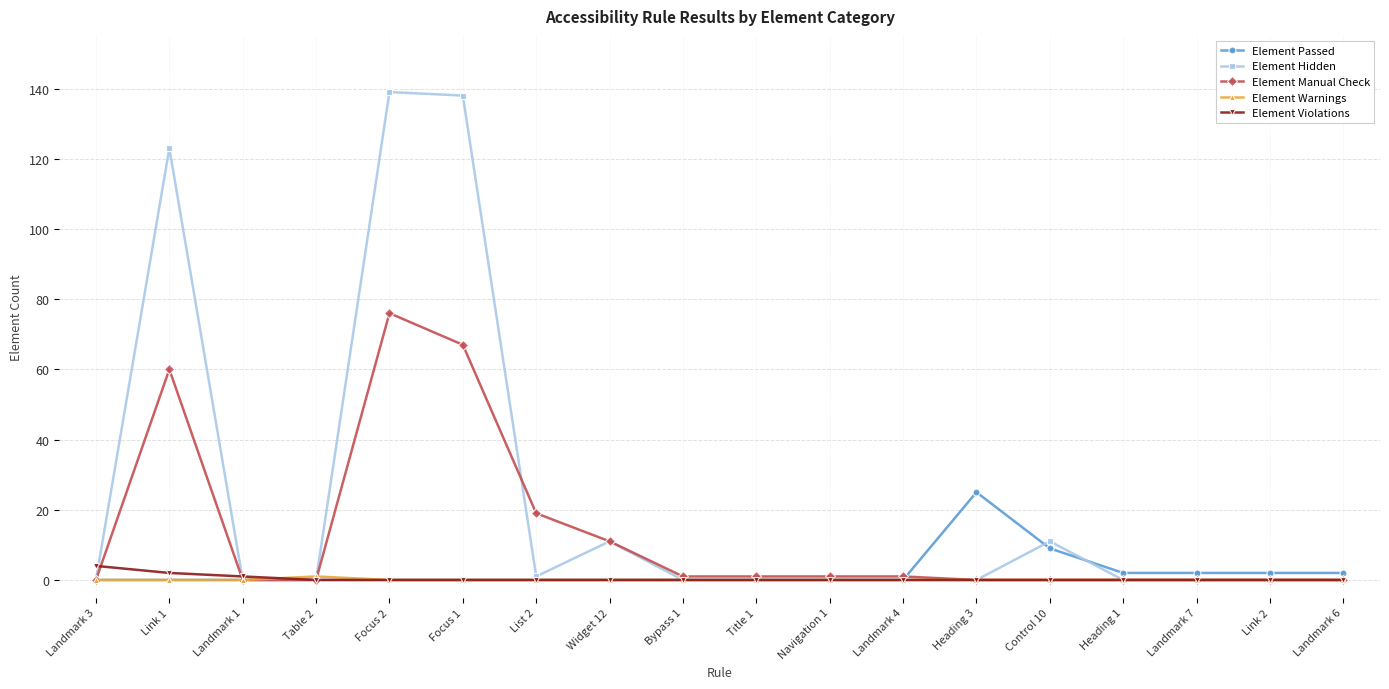

Reading left to right, extract all data points from this chart.

Element Passed: Landmark 3=0	Link 1=0	Landmark 1=0	Table 2=0	Focus 2=0	Focus 1=0	List 2=0	Widget 12=0	Bypass 1=0	Title 1=0	Navigation 1=0	Landmark 4=0	Heading 3=25	Control 10=9	Heading 1=2	Landmark 7=2	Link 2=2	Landmark 6=2
Element Hidden: Landmark 3=0	Link 1=123	Landmark 1=0	Table 2=0	Focus 2=139	Focus 1=138	List 2=1	Widget 12=11	Bypass 1=0	Title 1=0	Navigation 1=0	Landmark 4=0	Heading 3=0	Control 10=11	Heading 1=0	Landmark 7=0	Link 2=0	Landmark 6=0
Element Manual Check: Landmark 3=0	Link 1=60	Landmark 1=0	Table 2=0	Focus 2=76	Focus 1=67	List 2=19	Widget 12=11	Bypass 1=1	Title 1=1	Navigation 1=1	Landmark 4=1	Heading 3=0	Control 10=0	Heading 1=0	Landmark 7=0	Link 2=0	Landmark 6=0
Element Warnings: Landmark 3=0	Link 1=0	Landmark 1=0	Table 2=1	Focus 2=0	Focus 1=0	List 2=0	Widget 12=0	Bypass 1=0	Title 1=0	Navigation 1=0	Landmark 4=0	Heading 3=0	Control 10=0	Heading 1=0	Landmark 7=0	Link 2=0	Landmark 6=0
Element Violations: Landmark 3=4	Link 1=2	Landmark 1=1	Table 2=0	Focus 2=0	Focus 1=0	List 2=0	Widget 12=0	Bypass 1=0	Title 1=0	Navigation 1=0	Landmark 4=0	Heading 3=0	Control 10=0	Heading 1=0	Landmark 7=0	Link 2=0	Landmark 6=0